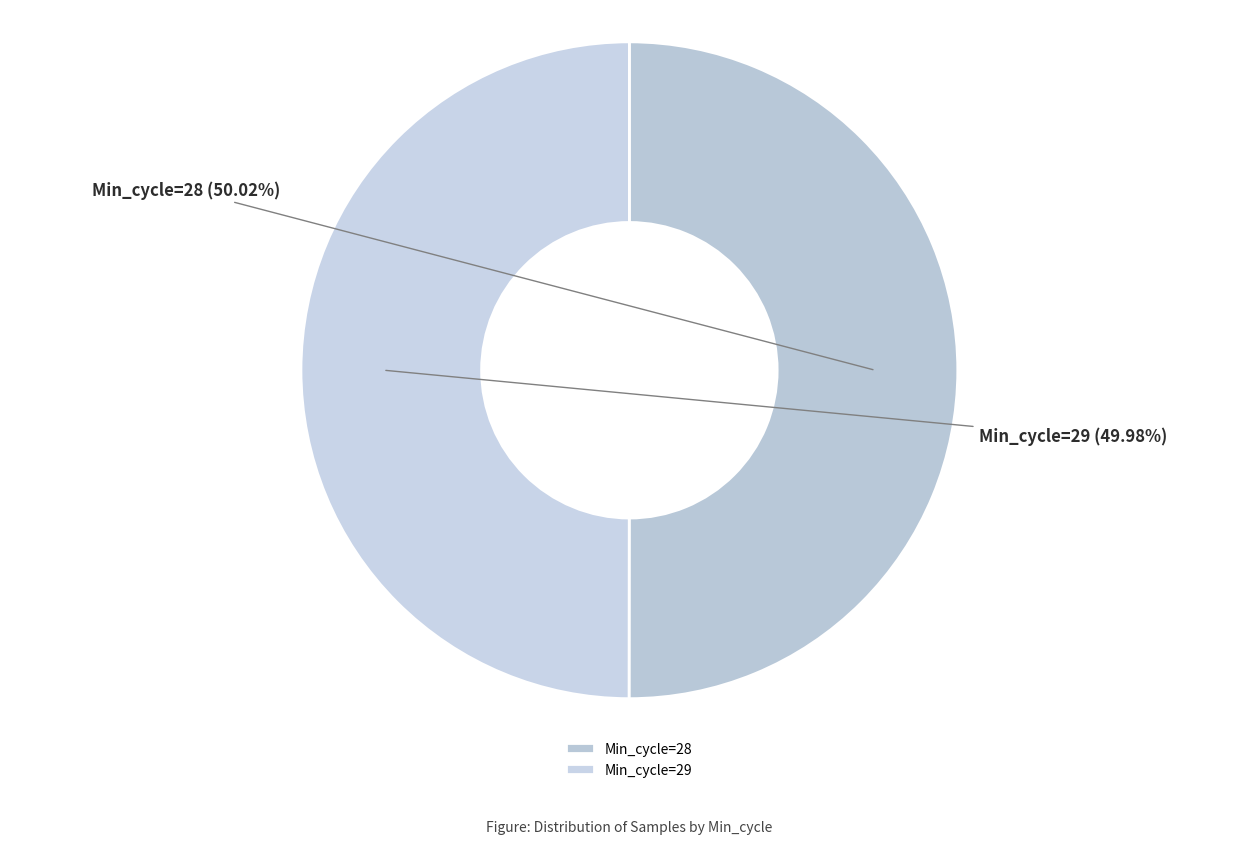

Does any single category account for the majority?

Yes